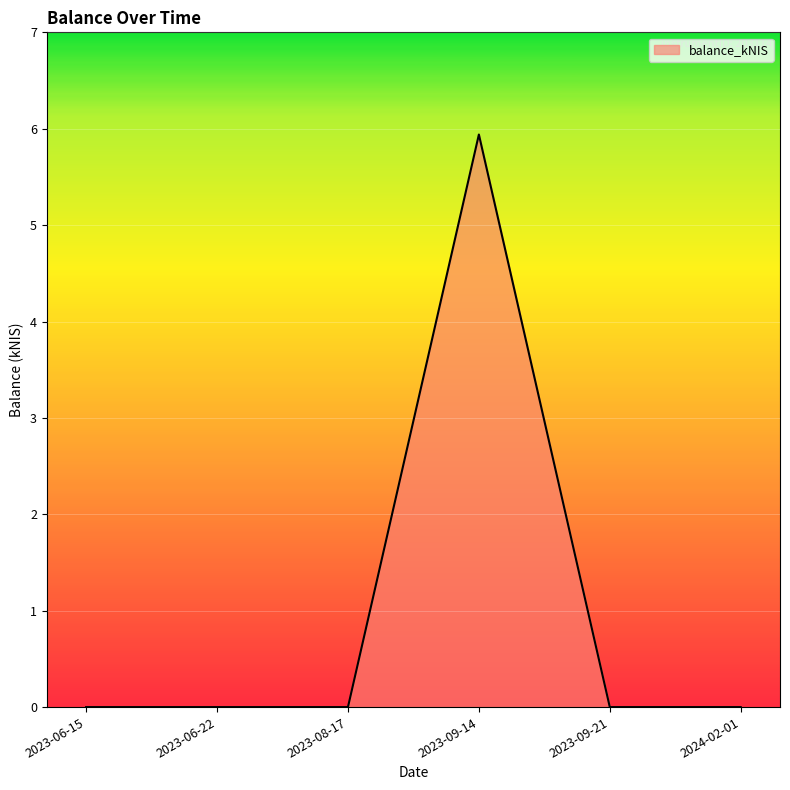

True or false: the data shows -2.5 at 2024-02-01.

False